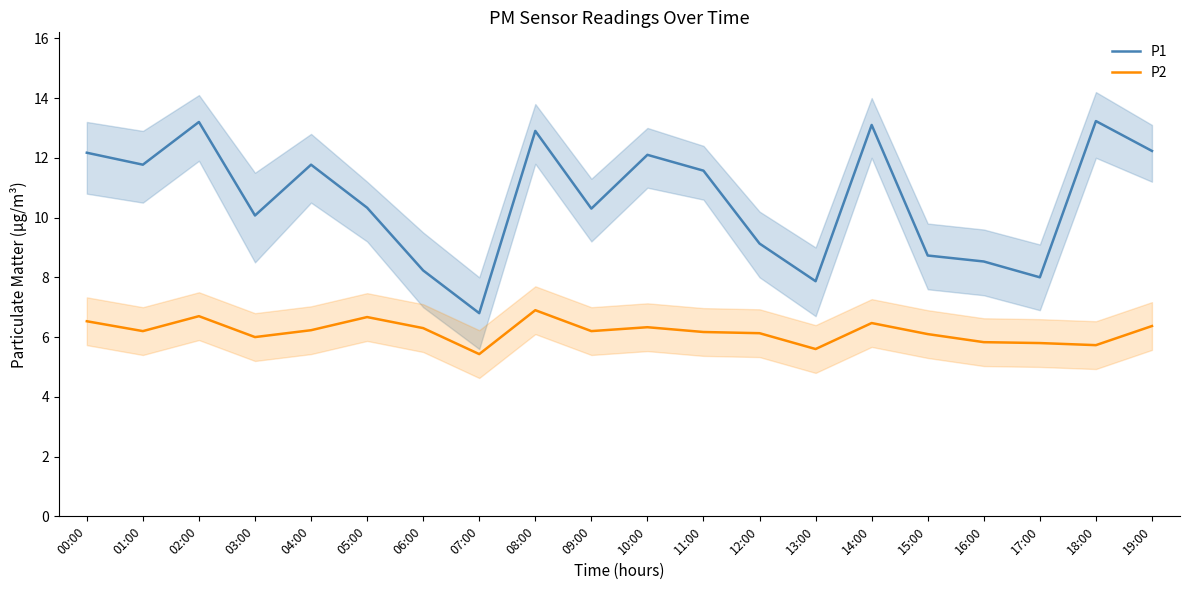

List the series in order of their overall mean, highest first.

P1, P2